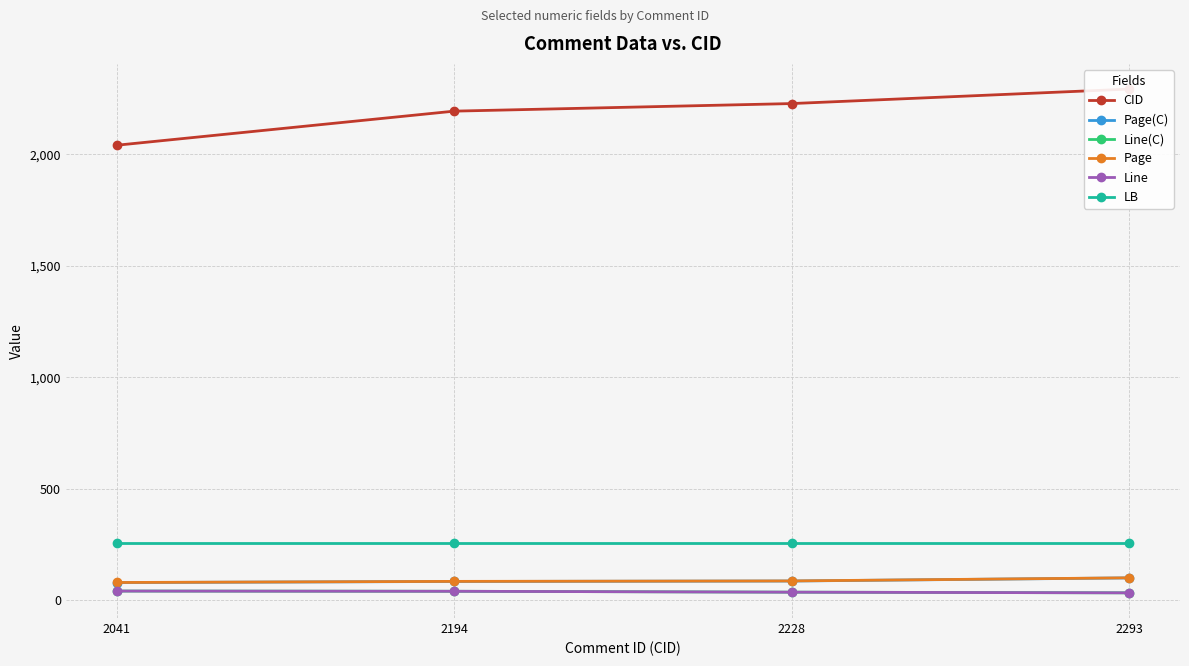

True or false: Line and Page(C) intersect in this chart.

False